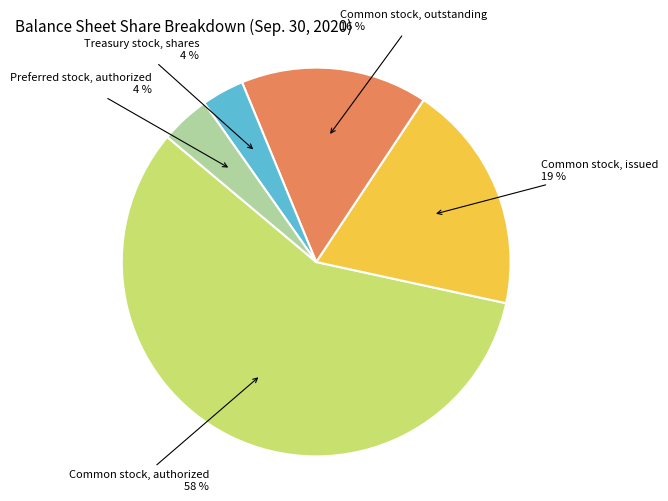

Is there a majority slice in this chart?

Yes